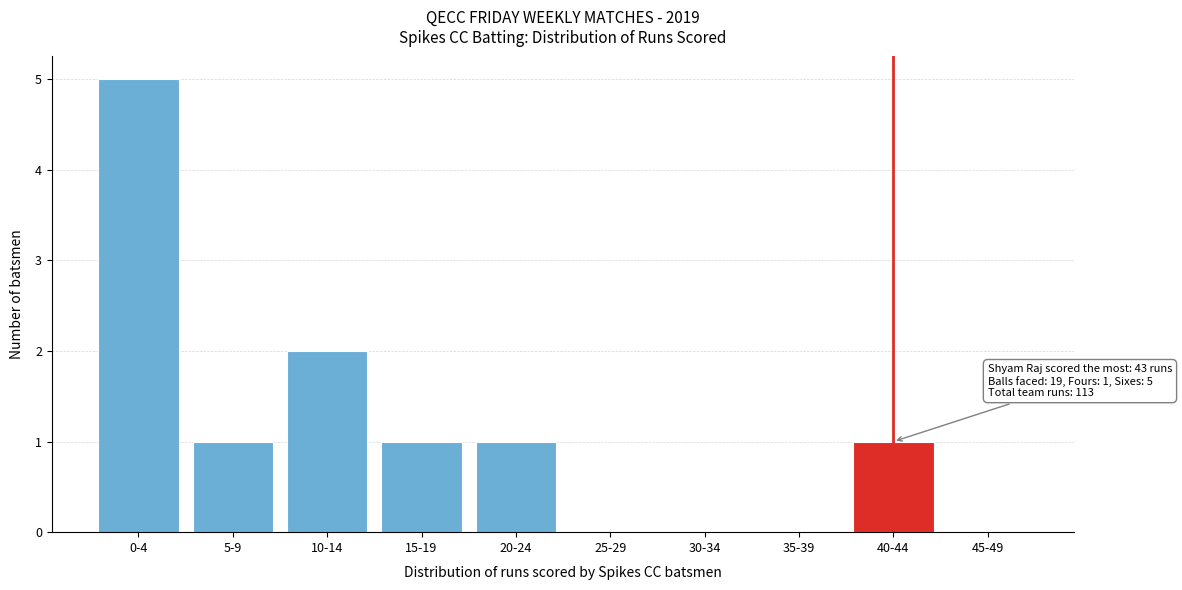

Reading left to right, extract all data points from this chart.

0-4=5	5-9=1	10-14=2	15-19=1	20-24=1	25-29=0	30-34=0	35-39=0	40-44=1	45-49=0